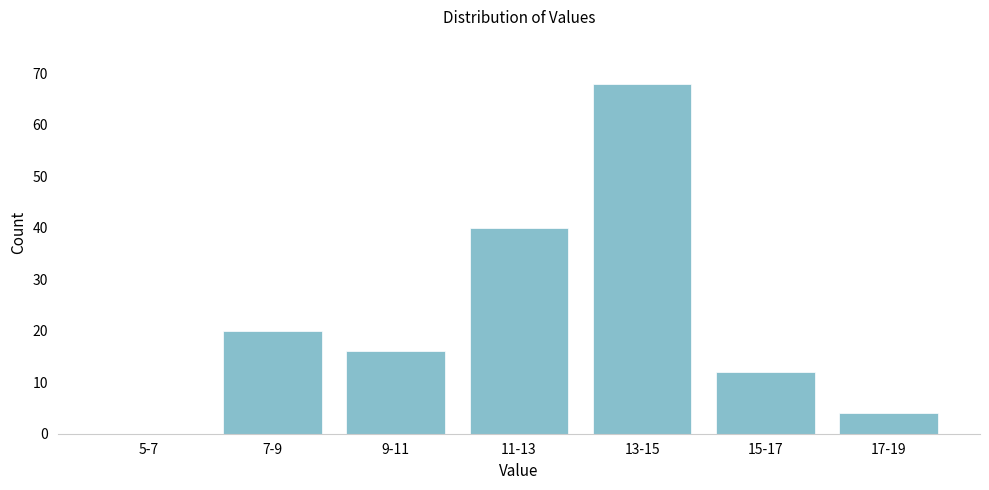

Reading left to right, extract all data points from this chart.

5-7=0	7-9=20	9-11=16	11-13=40	13-15=68	15-17=12	17-19=4